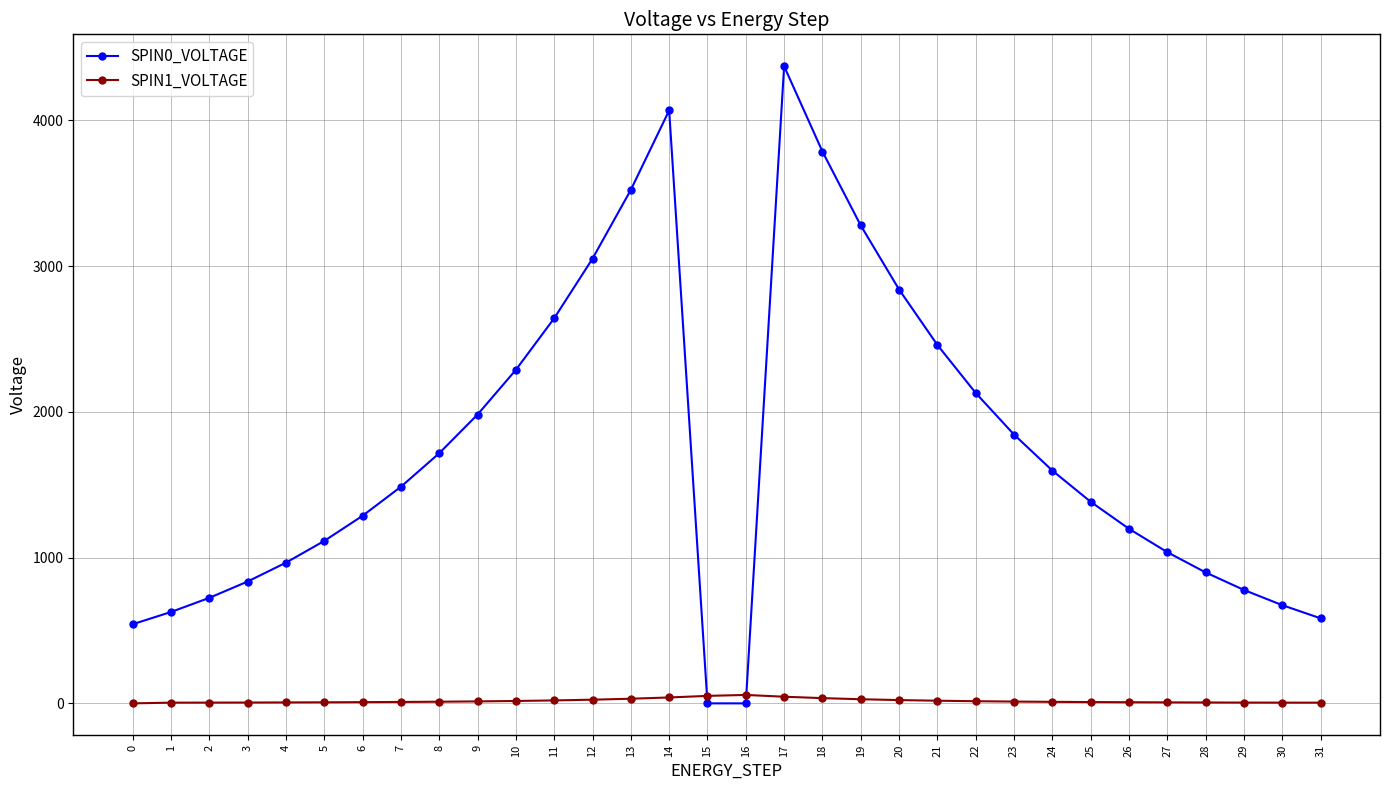

What is the difference between the second highest and second lowest values in the SPIN0_VOLTAGE series?

4067.5